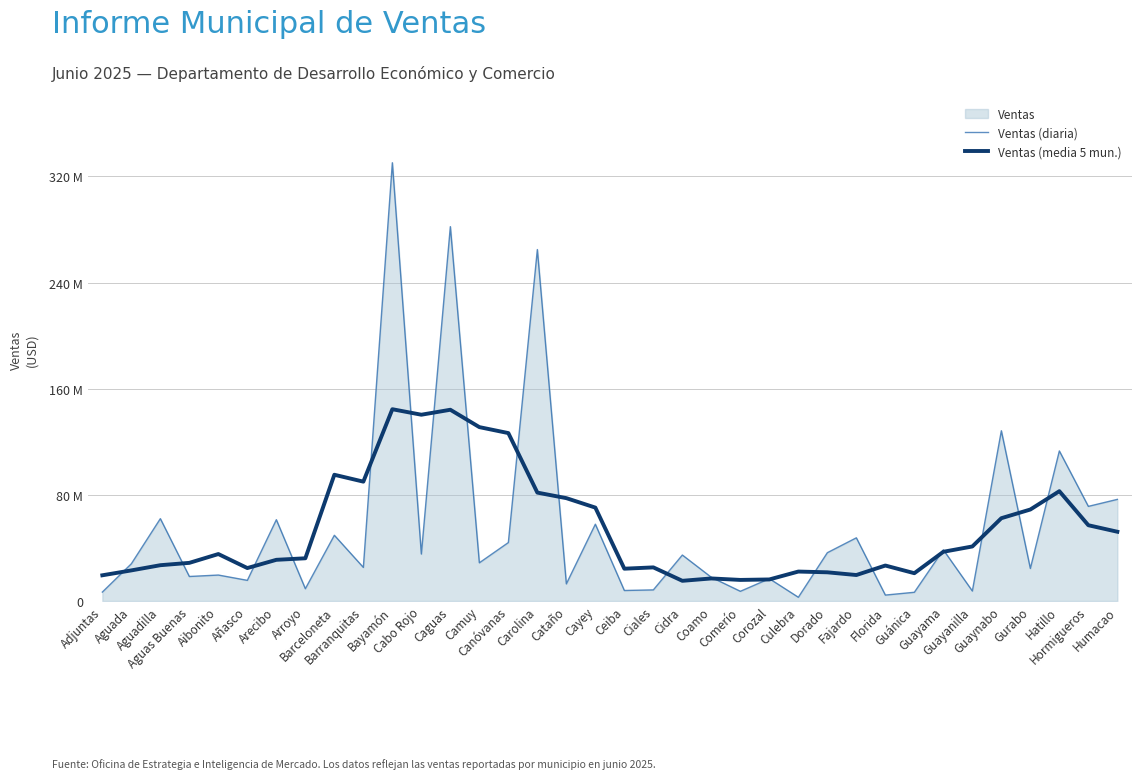

How many interior local valleys does the Ventas (diaria) series have?

14